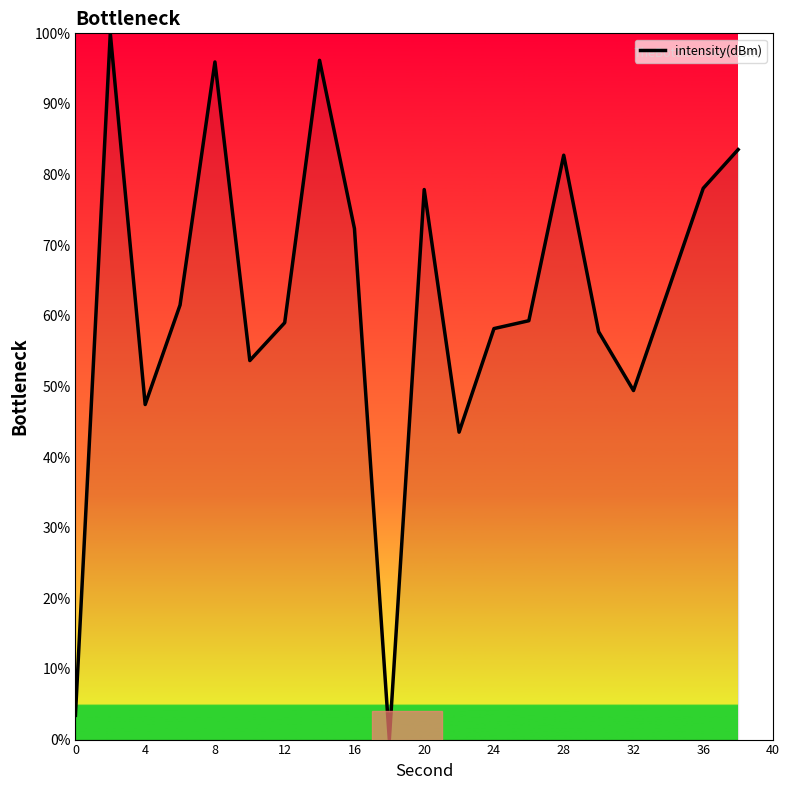

What is the maximum value shown in the chart?

100.0